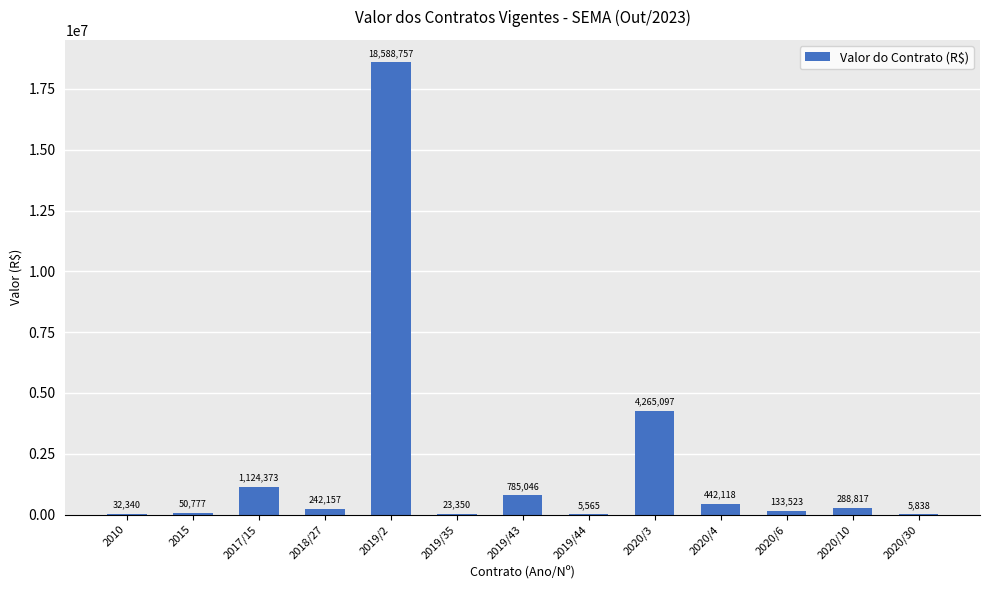

The chart shows a value of 785046.2 at 2019/43. True or false?

True